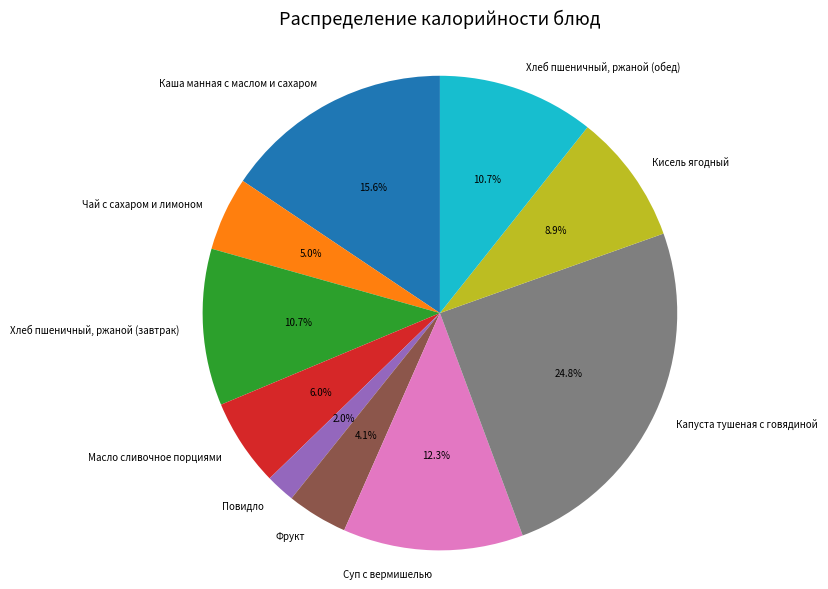

Count the number of slices in the pie.

10